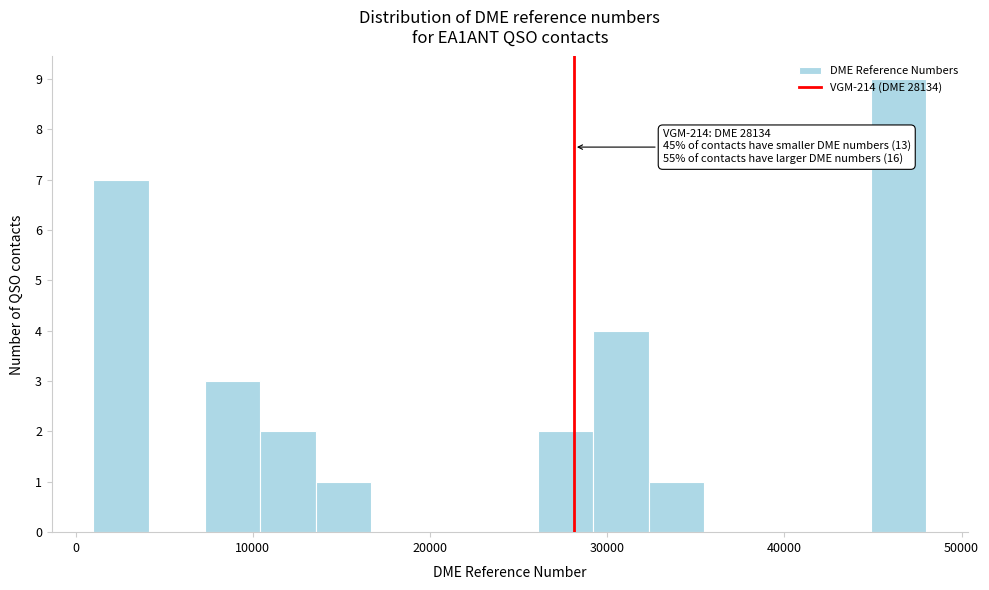

Around what value on the x-axis is the tallest bar? Give the approximate position of its centre, as read against the axis.

46000